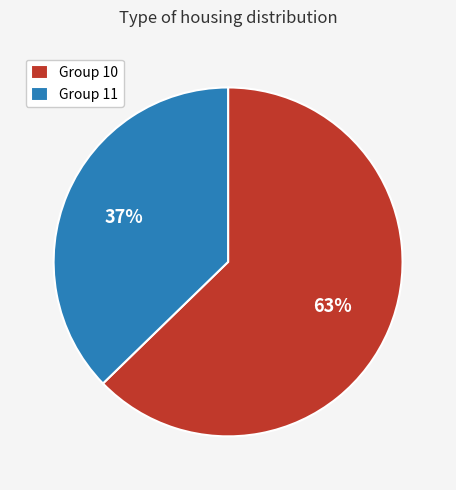

Which category has the biggest portion of the pie?

Group 10